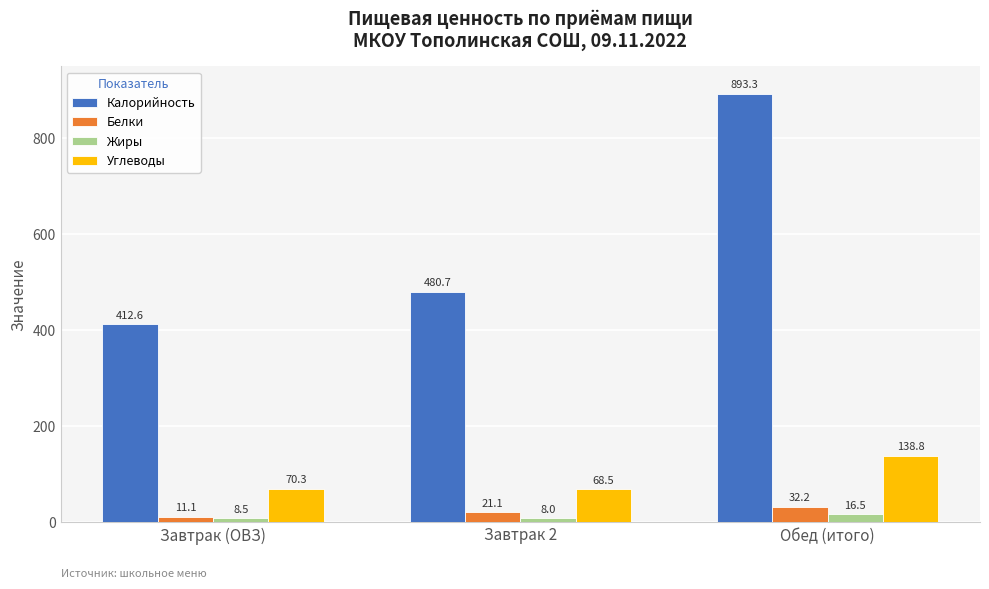

Read the Углеводы value at Завтрак 2.

68.5